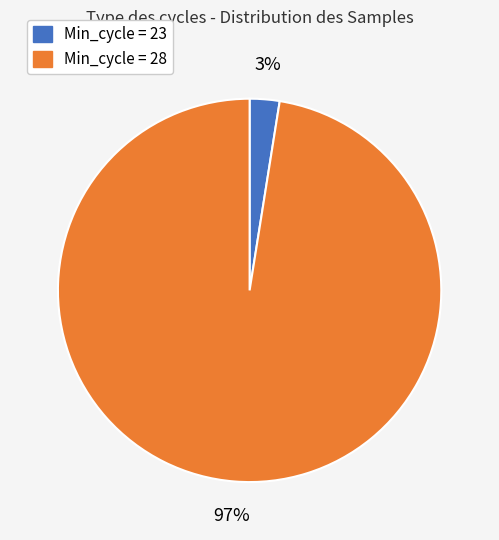

To the nearest percent, what is the average slice percentage?

50%